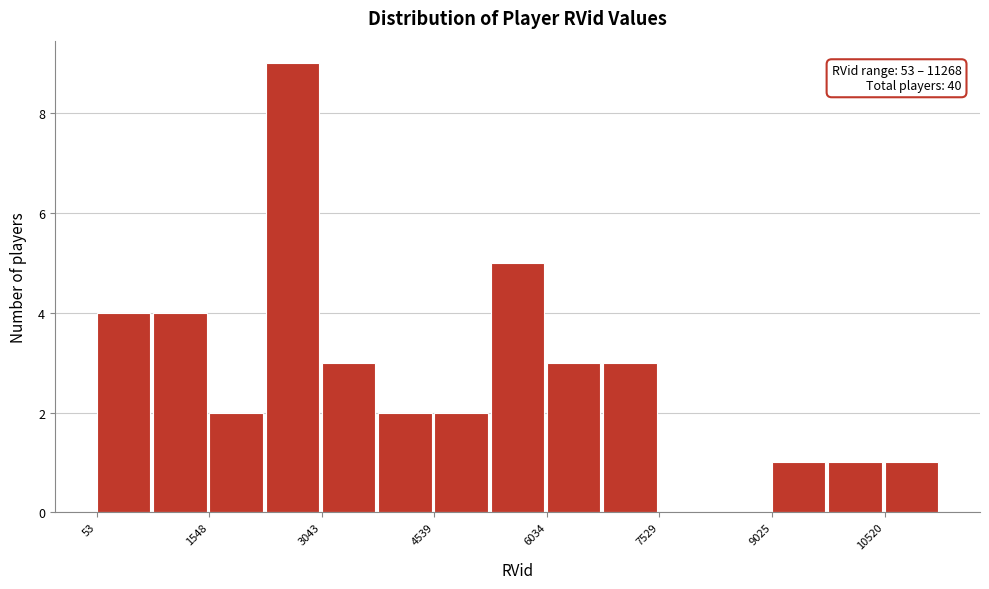

Around what value on the x-axis is the tallest bar? Give the approximate position of its centre, as read against the axis.

2600